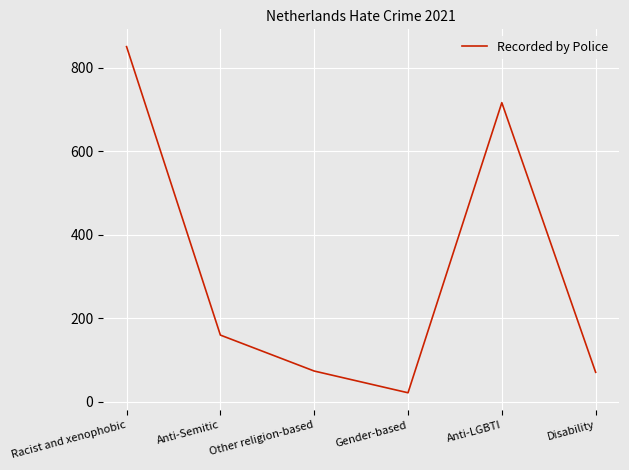

At which category does the chart reach its peak across all series?

Racist and xenophobic